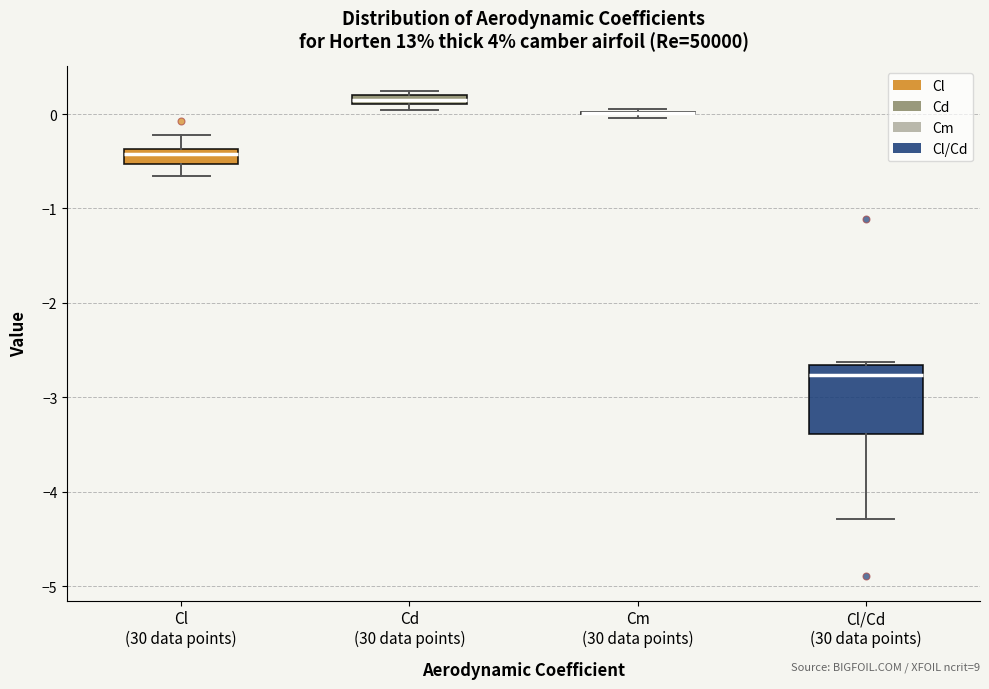

Which box is the tallest, from its lower edge to its upper edge?

Cl/Cd (30 data points)